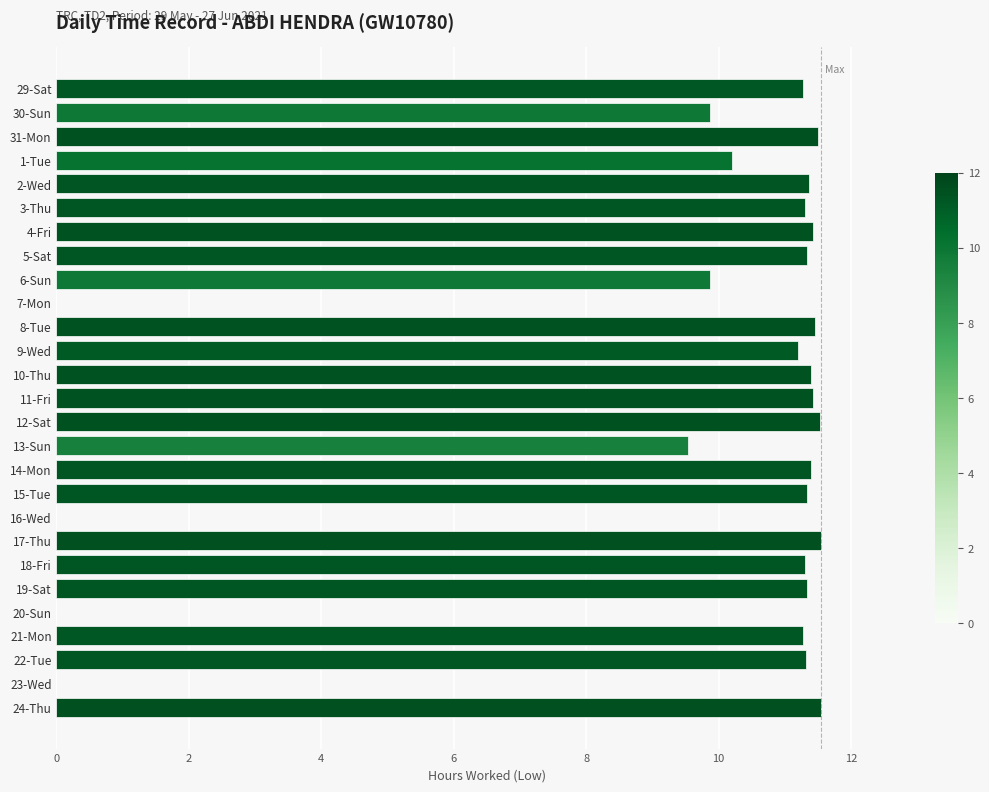

What is the change in value from 8-Tue to 13-Sun?

-1.9